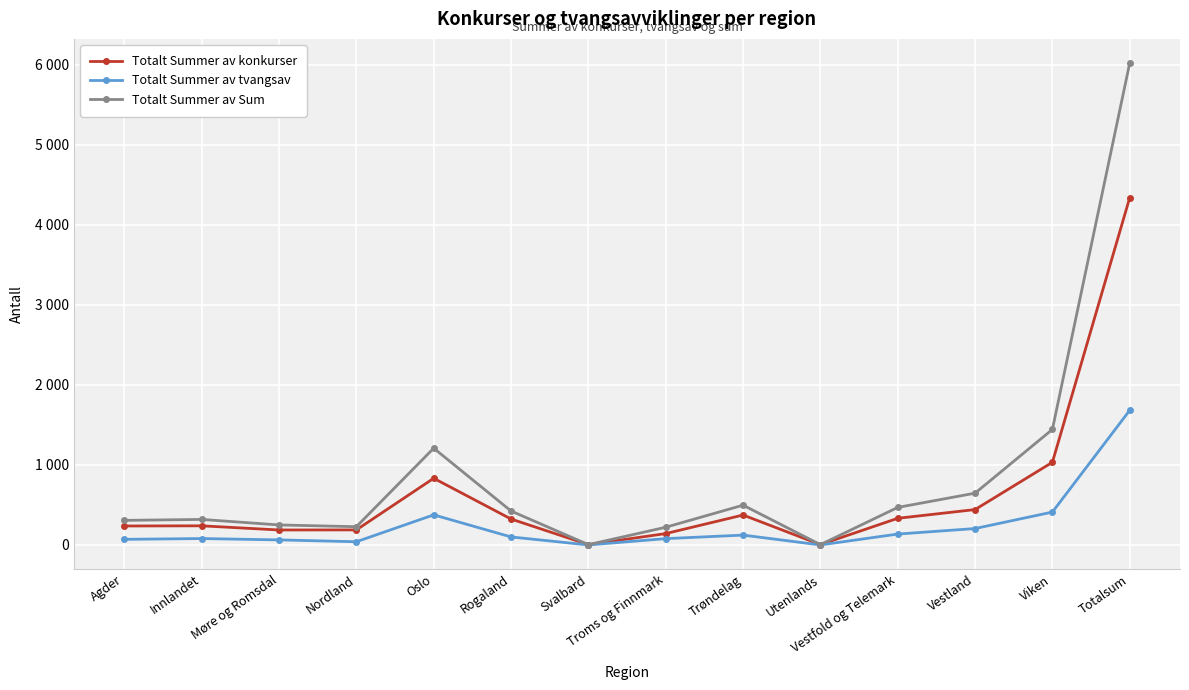

What is the minimum value for Totalt Summer av Sum?

4